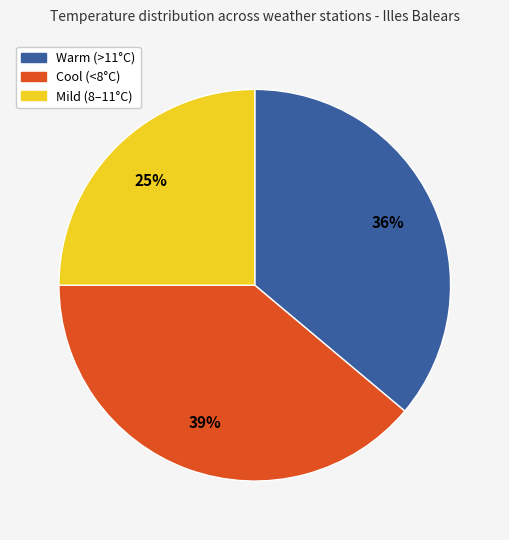

Is there any slice that represents more than half of the pie?

No